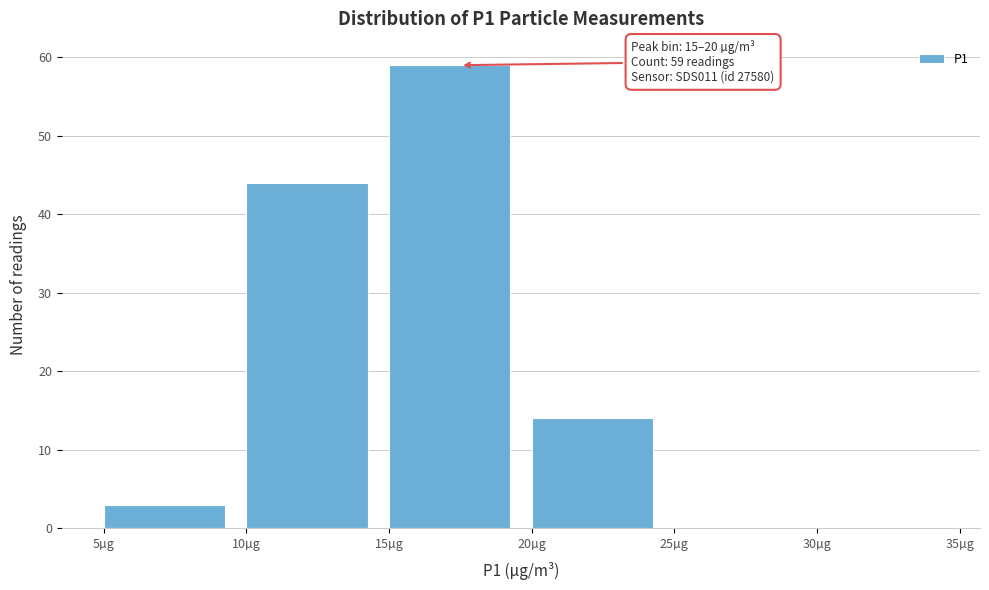

Which range on the x-axis has the tallest bar?

15 to 20